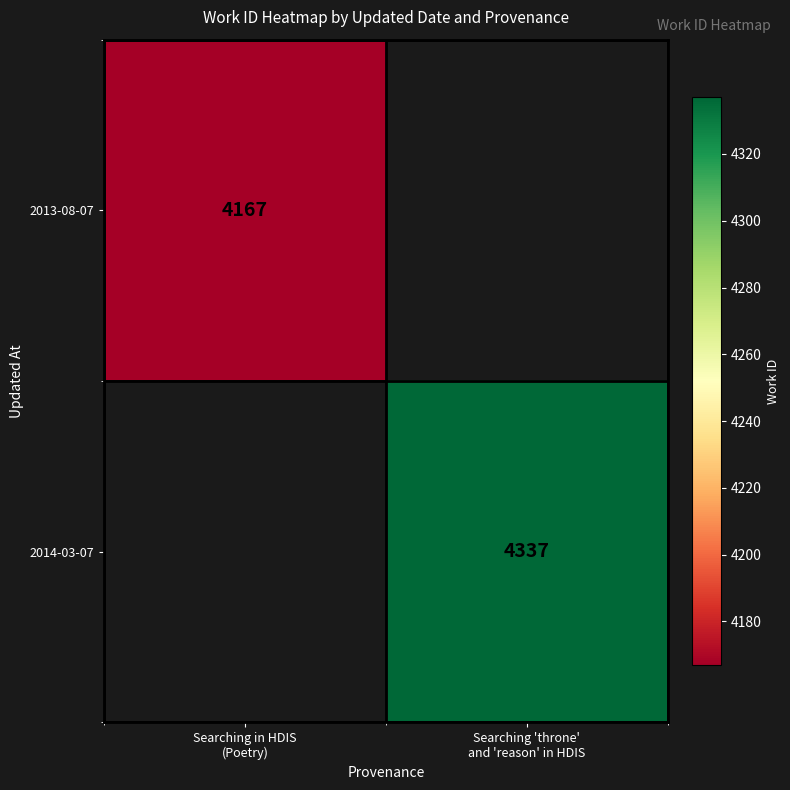

How many series are shown in this chart?

2